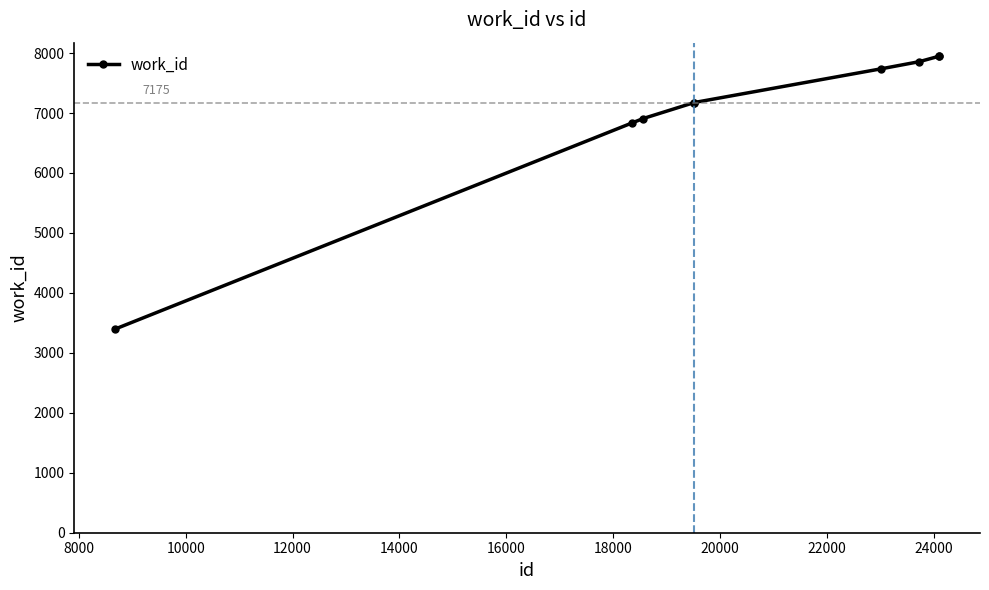

What is the maximum value shown in the chart?

7946